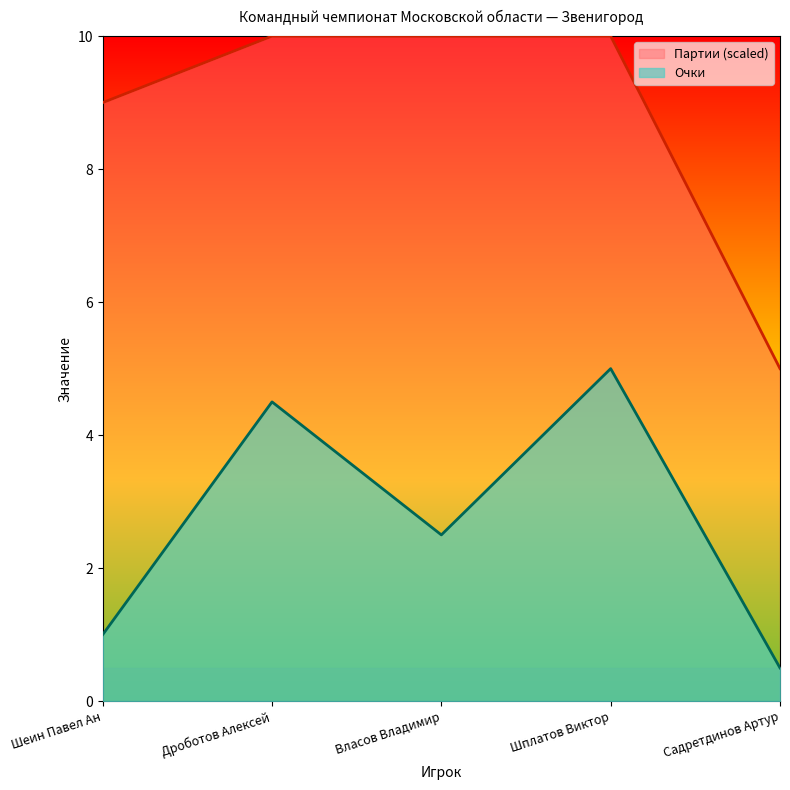

Reading left to right, extract all data points from this chart.

Очки: 1.0	4.5	2.5	5.0	0.5
Партии: 9.0	10.0	10.0	10.0	5.0